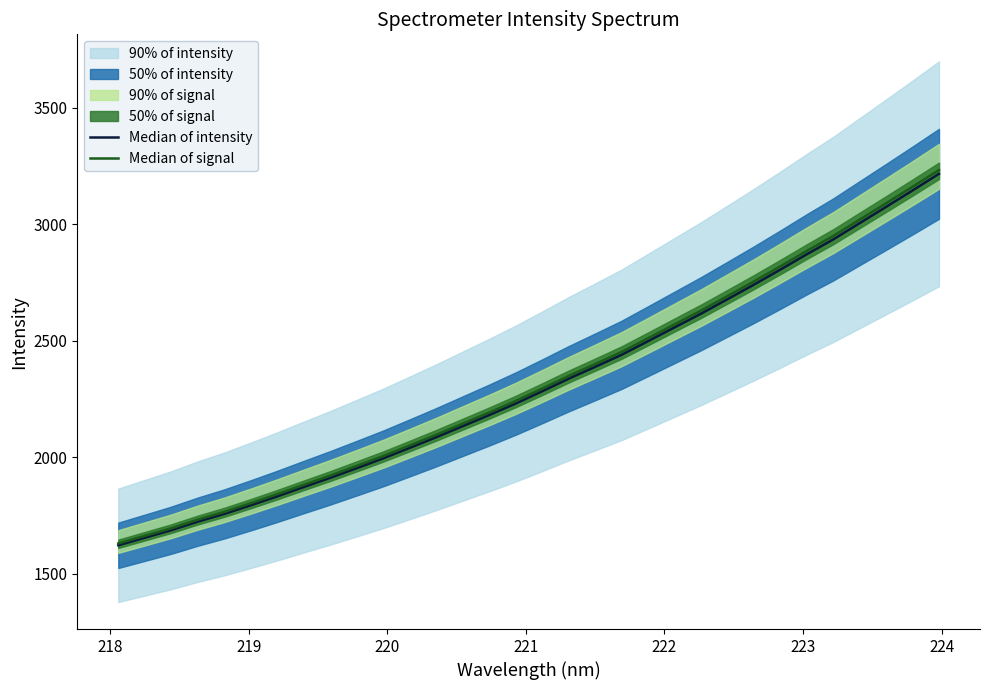

What is the maximum value for Median of intensity?

3216.3